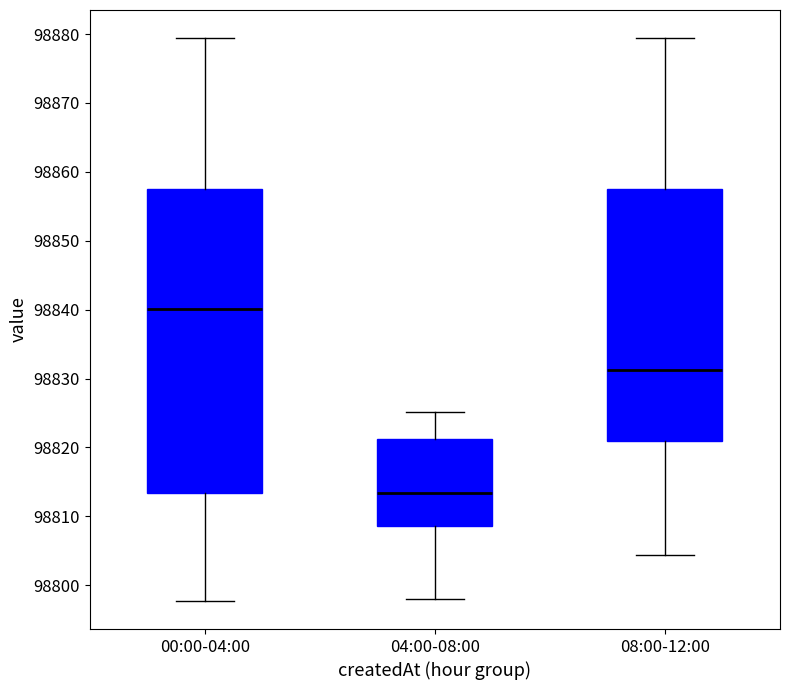

Where is the upper edge of the box for 08:00-12:00 on the y-axis? The values are not printed on the chart, so give them approximately, as read against the axis.

98858